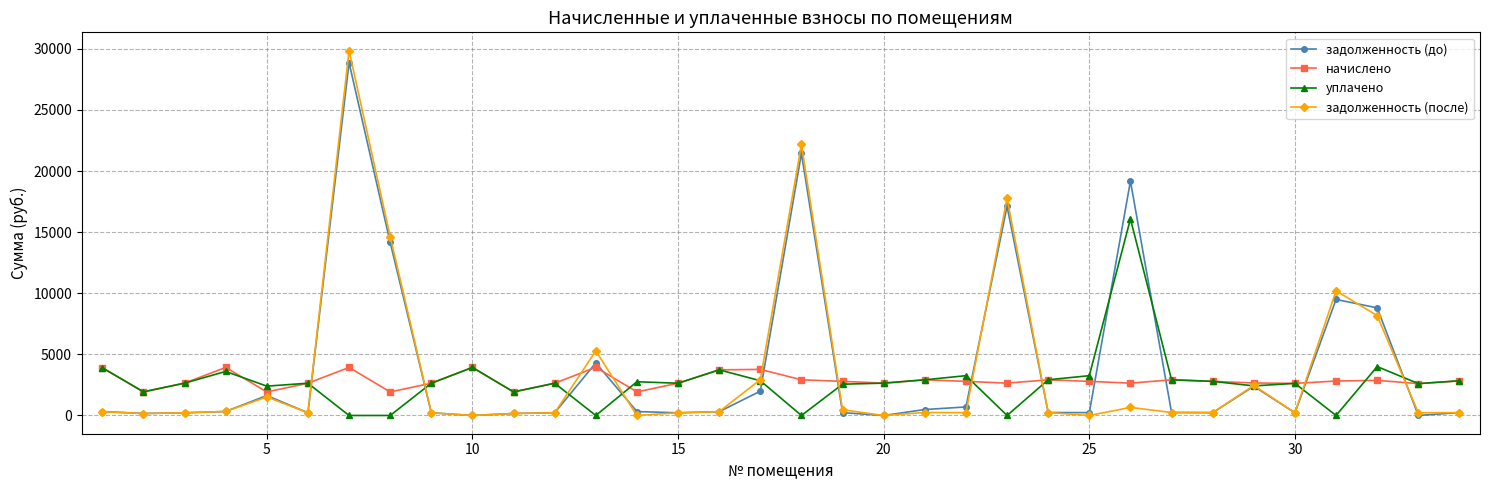

At how many categories does at least one series exceed 9842?

6